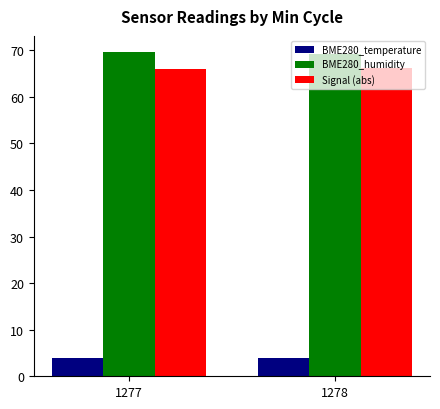

What is the value of the Signal (abs) bar at the 2nd from the left?

66.3